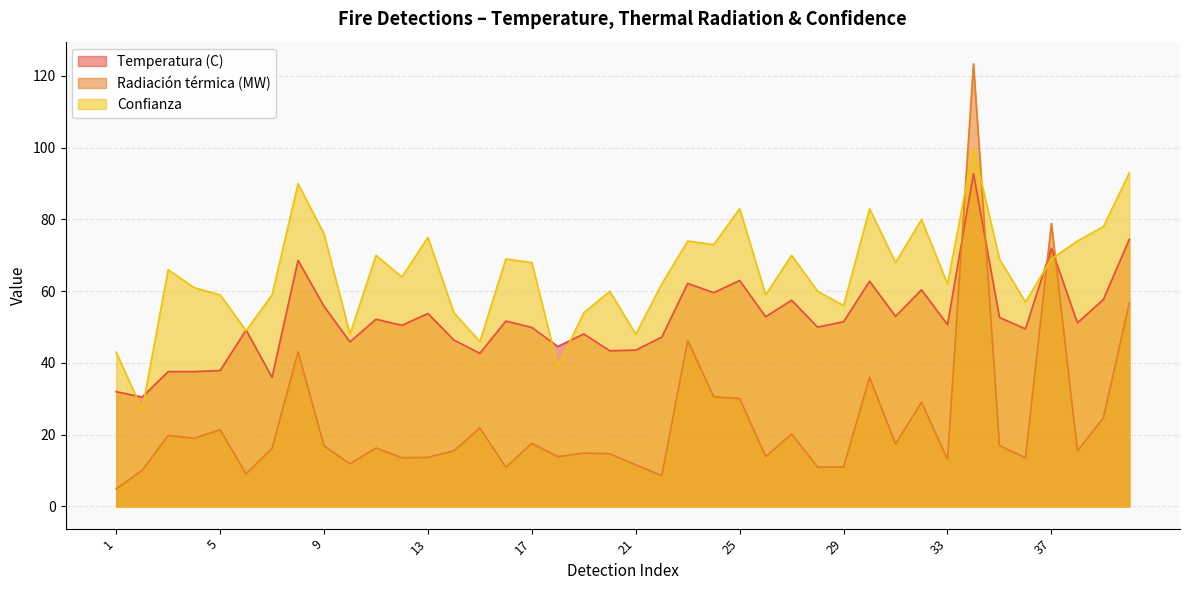

How many lines are shown in the chart?

3